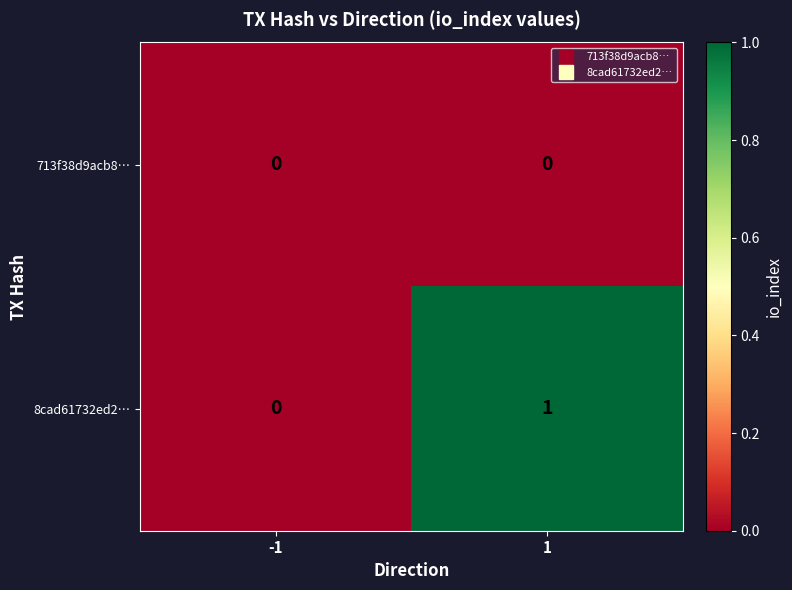

Which series has the widest spread of values?

8cad61732ed2…